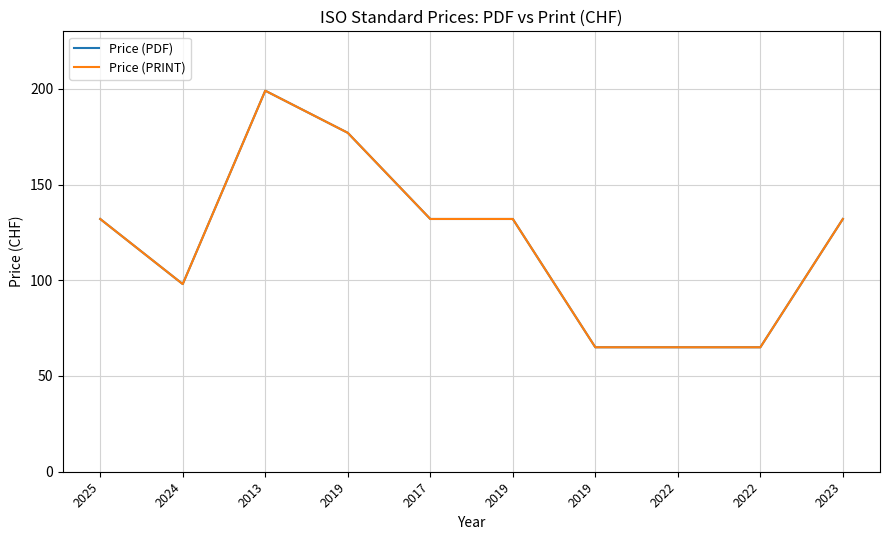

Rank the series by their maximum value, from lowest to highest.

Price (PDF), Price (PRINT)